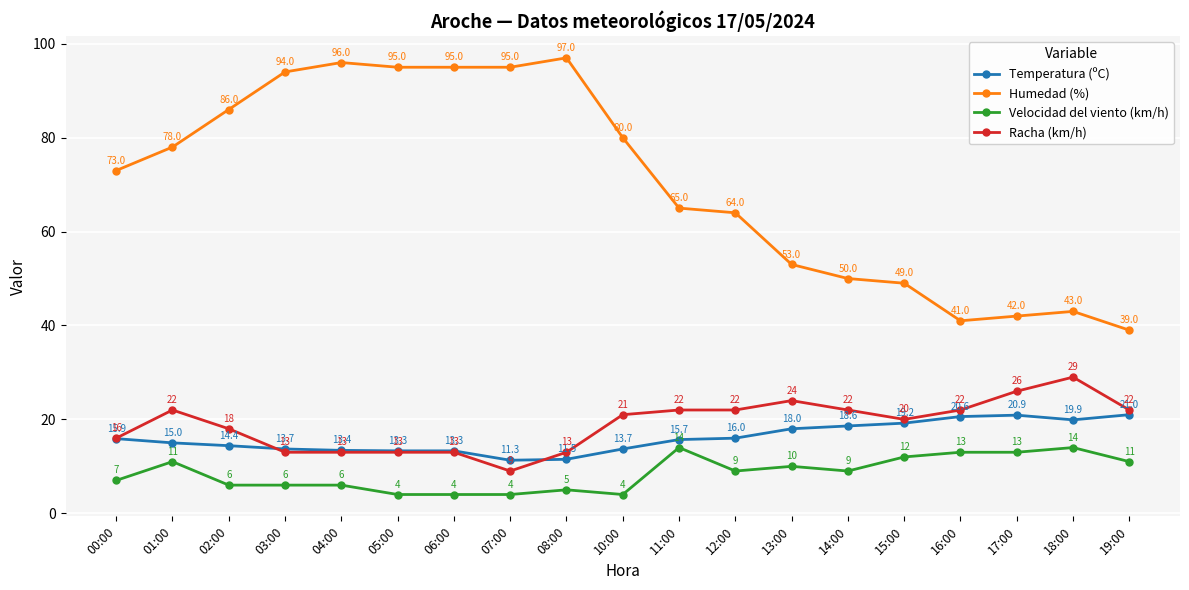

At which label does Temperatura (ºC) first exceed 15?

00:00